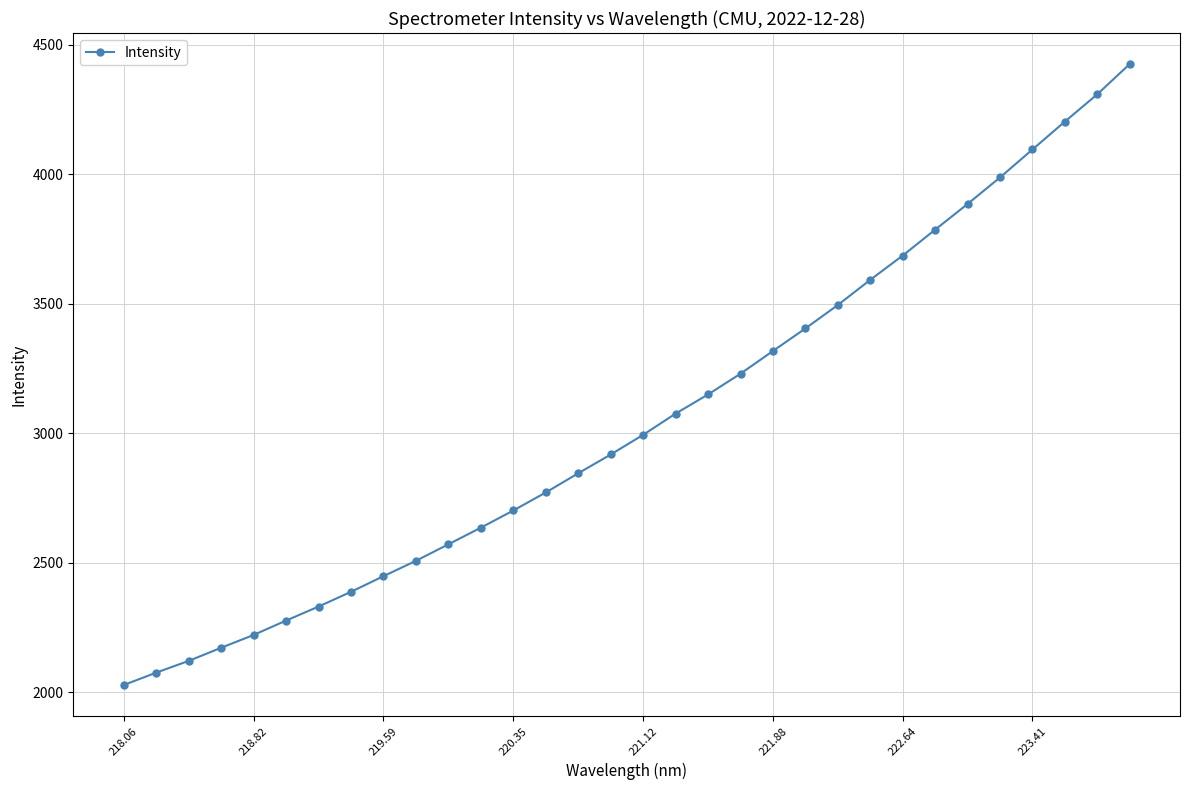

How many data points are less than 2994?

16